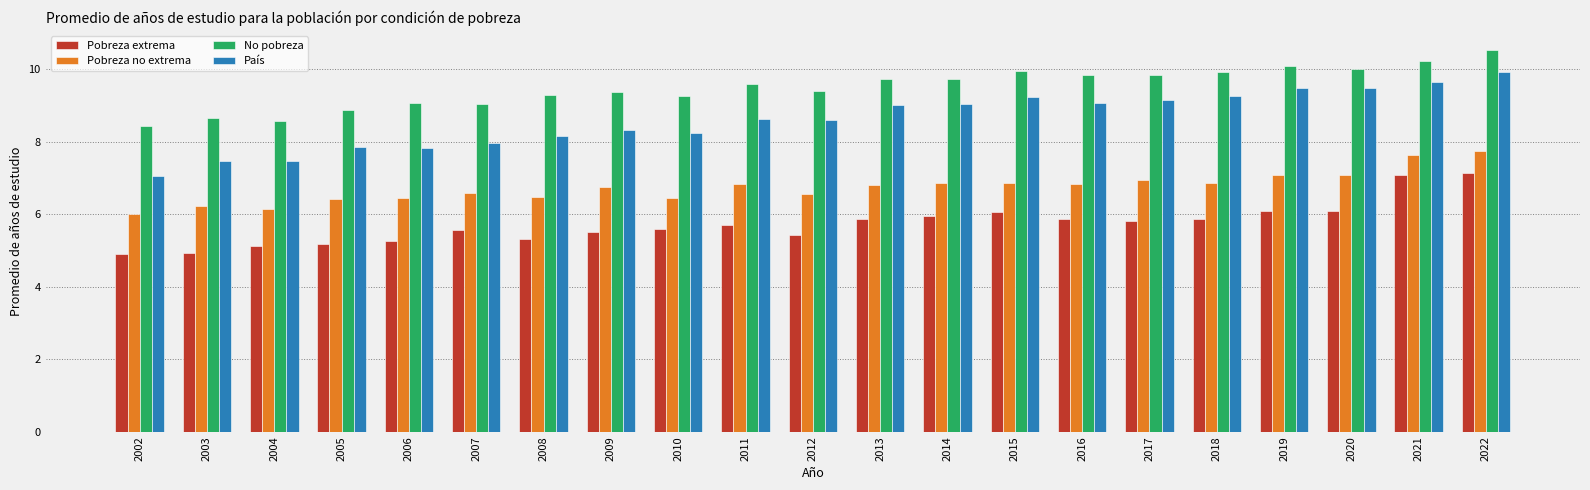

At how many categories does at least one series exceed 5?

21